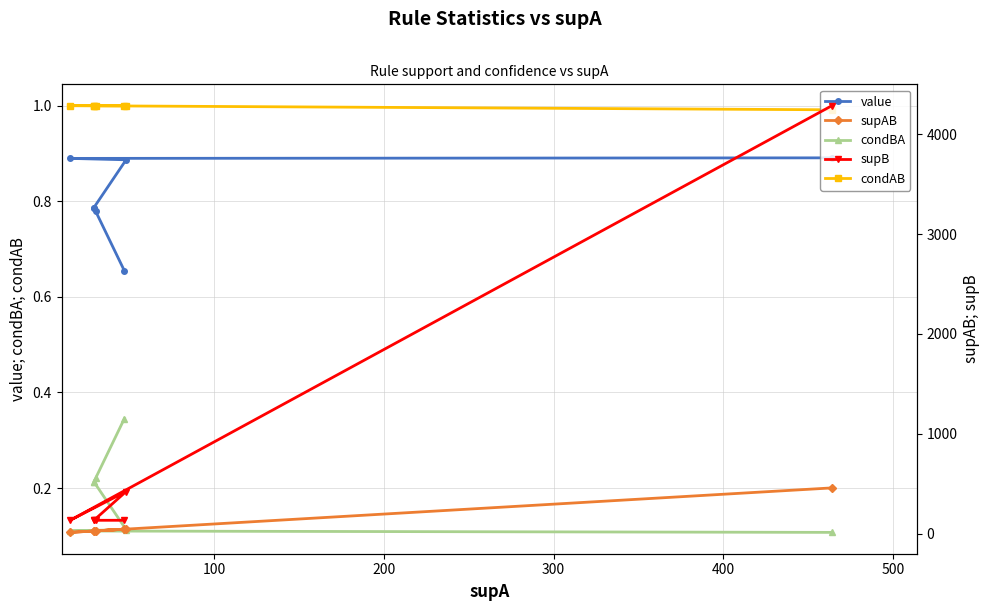

Count the number of data series in this chart.

5